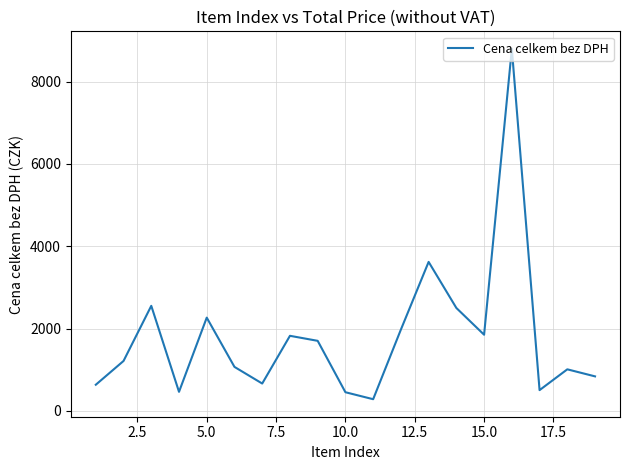

What is the minimum value shown in the chart?

284.4